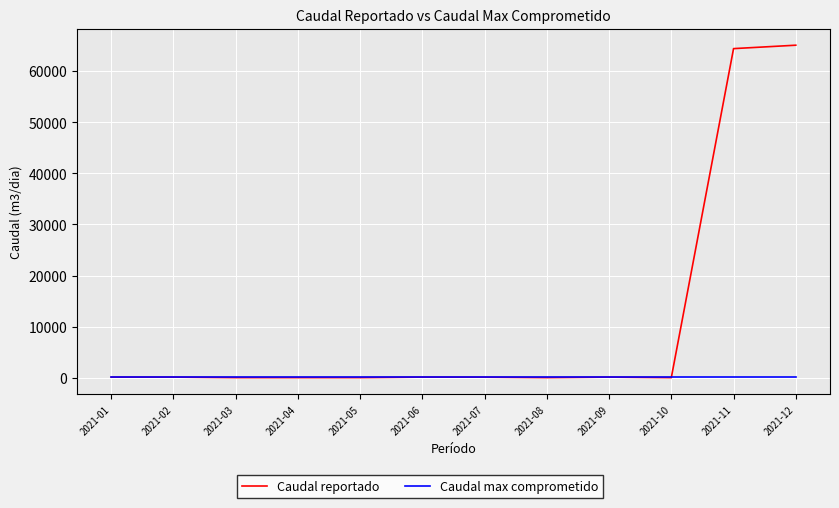

Which series has the largest range (max minus min)?

Caudal reportado